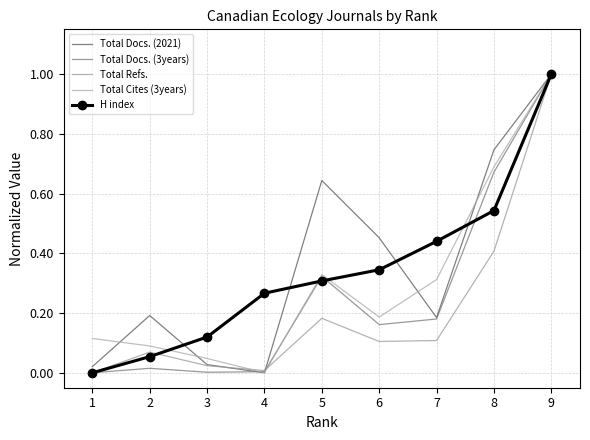

What is the difference between the H index values at 3 and 9?

0.9